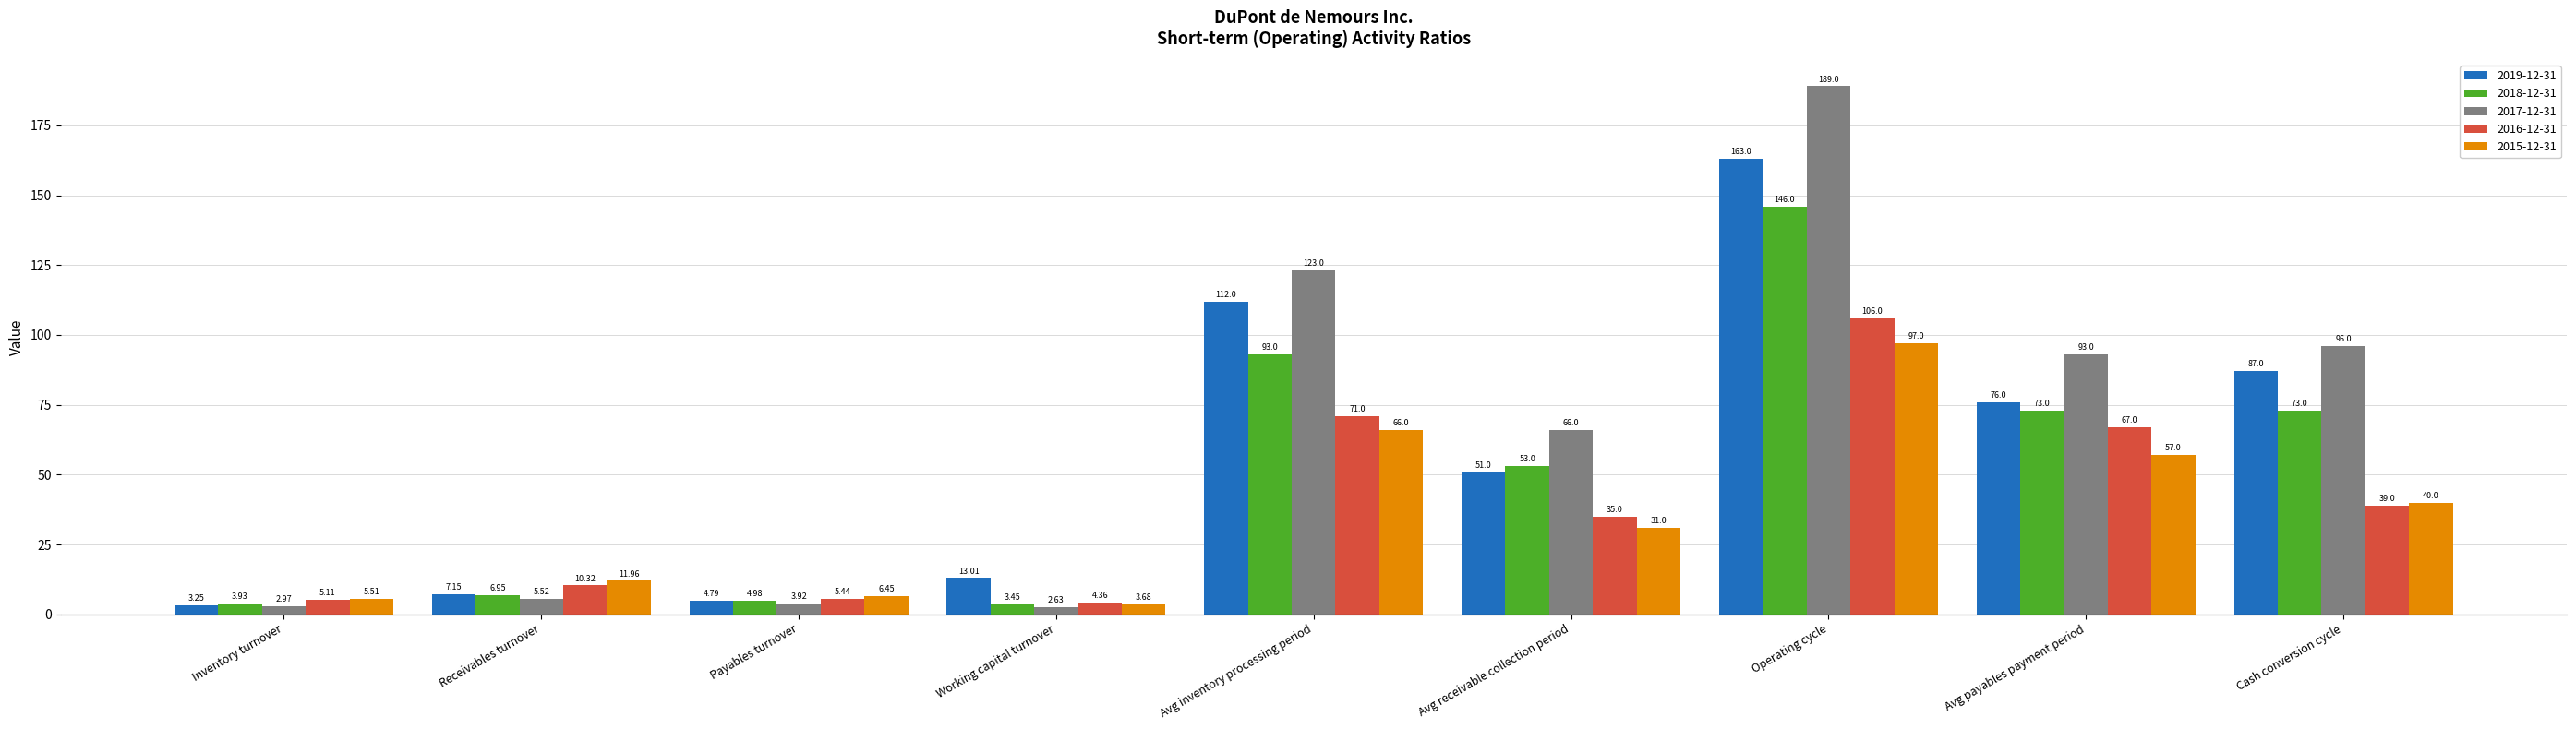

Does the chart contain stacked bars?

No